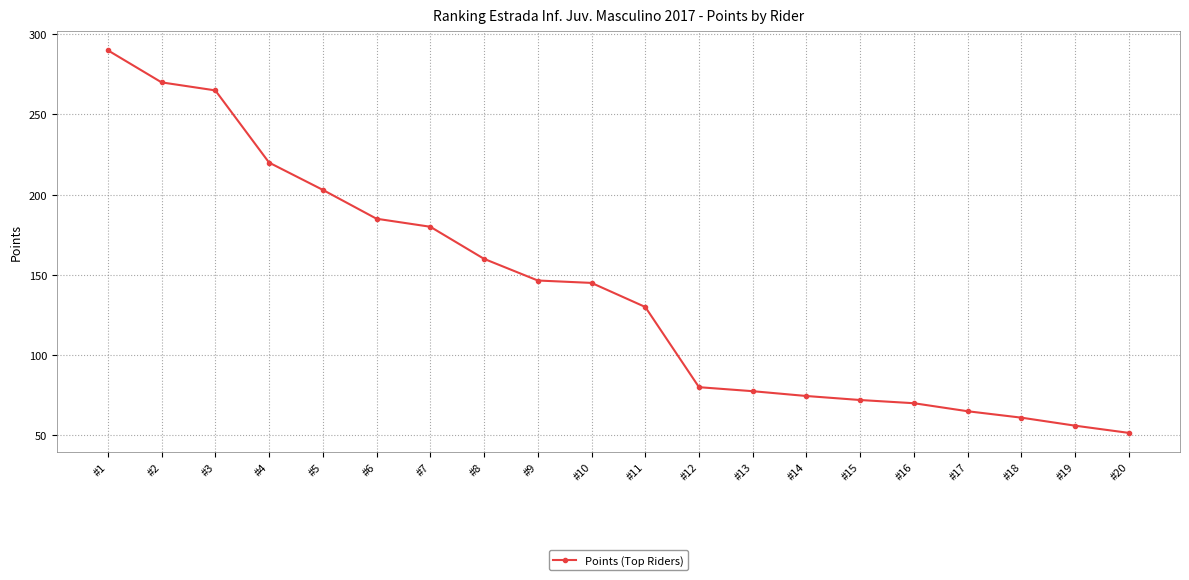

How many series are shown in this chart?

1